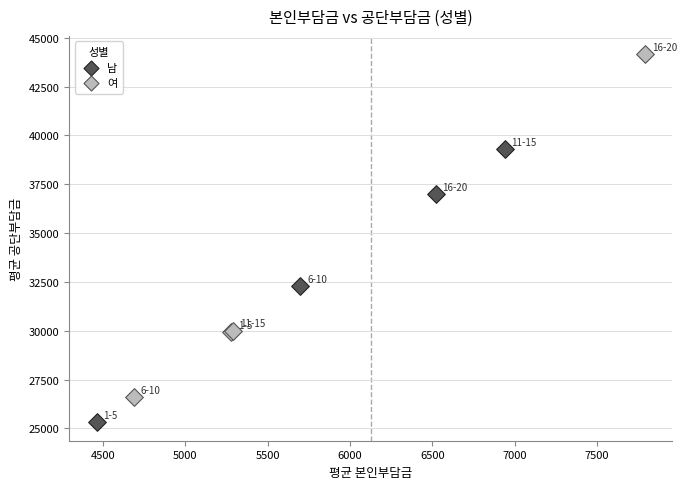

Which series has the widest spread of Y values?

여